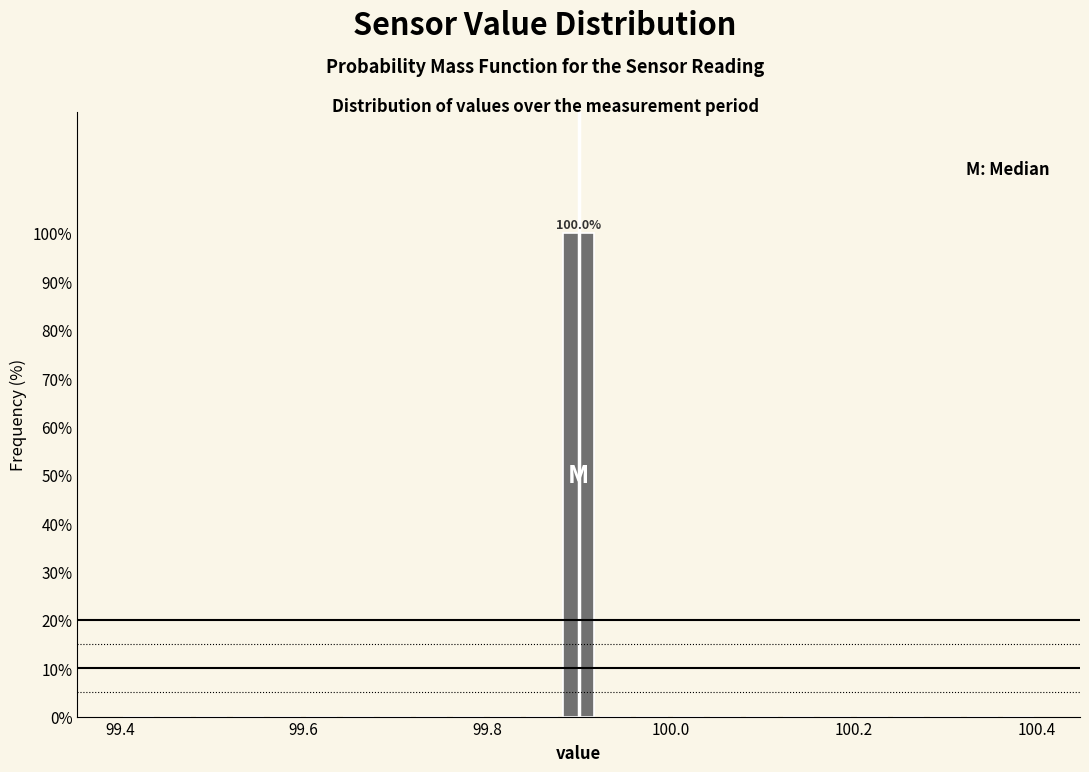

Read against the x-axis, roughly where is the centre of the tallest bar?

99.90